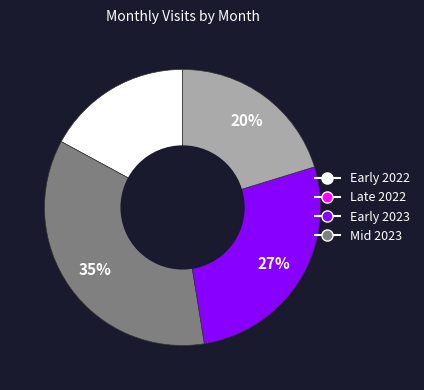

Is there any slice that represents more than half of the pie?

No